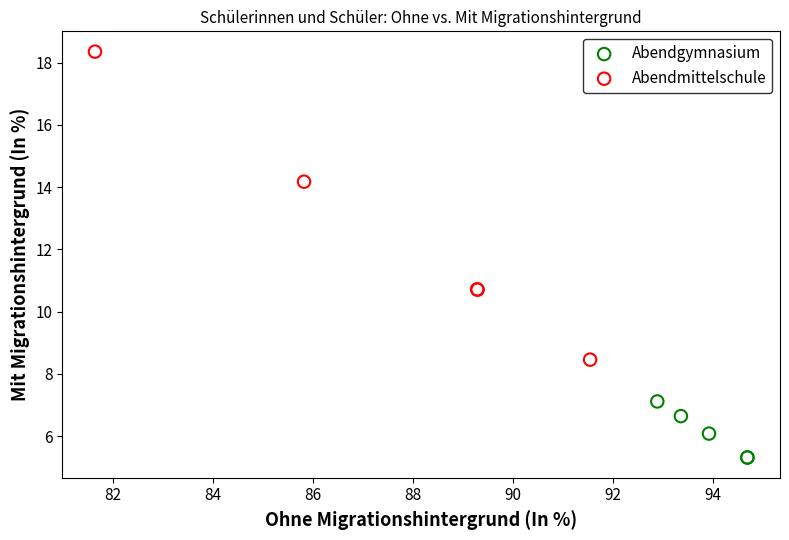

What are all the series names shown in the legend?

Abendgymnasium, Abendmittelschule